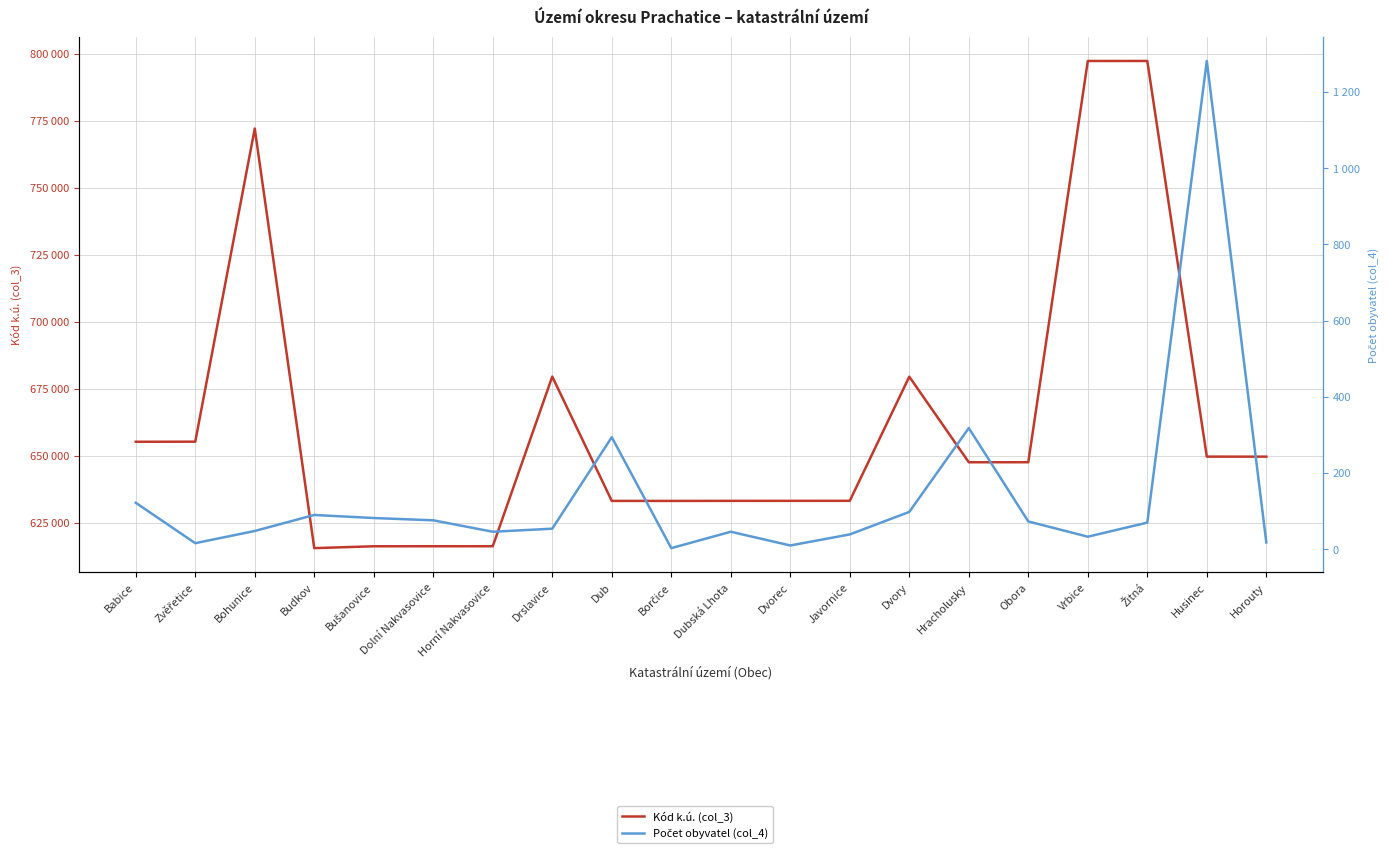

At how many categories does at least one series exceed 701108?

3